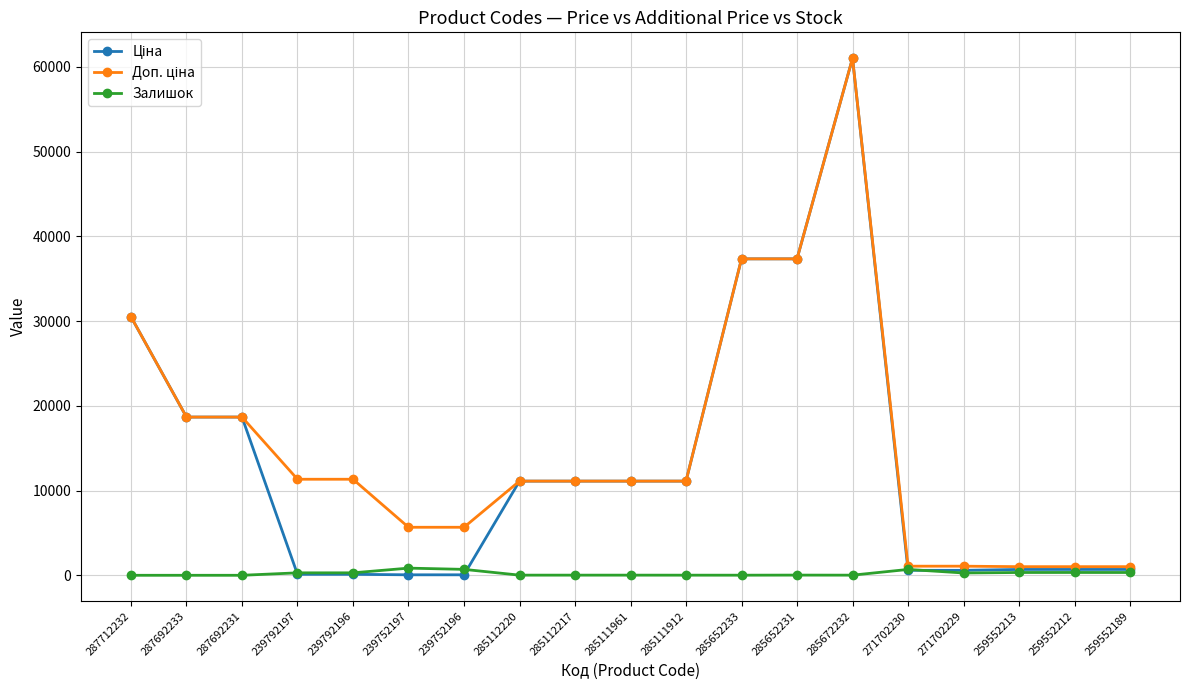

Is it true that Залишок equals 14.0 at 285111912?

True